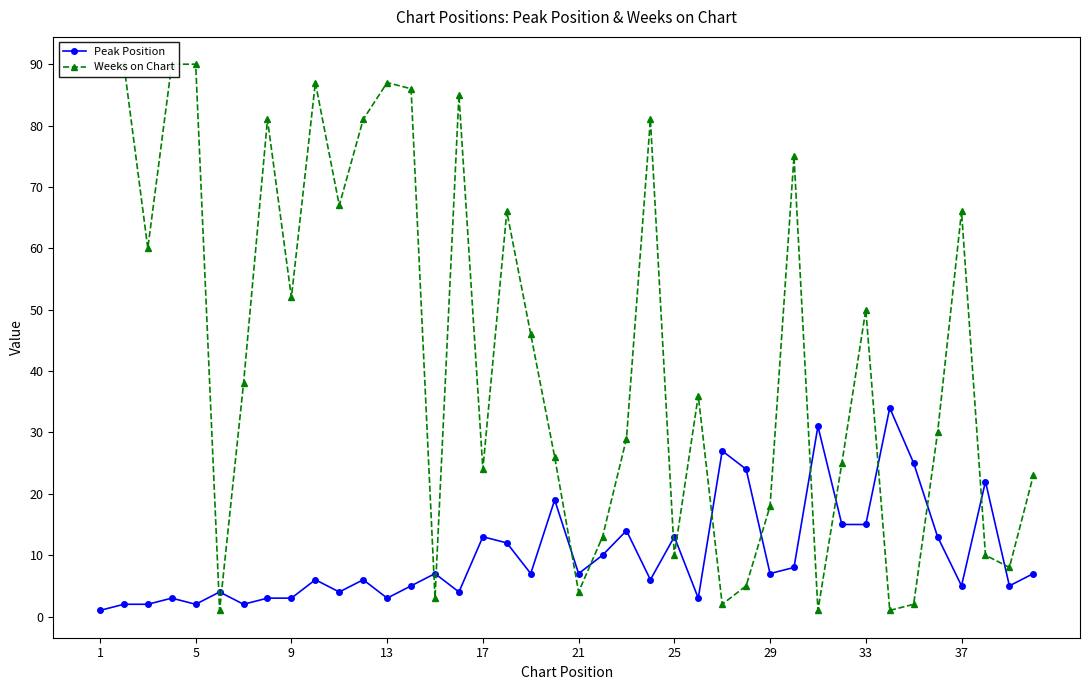

At how many categories does at least one series exceed 73?

12